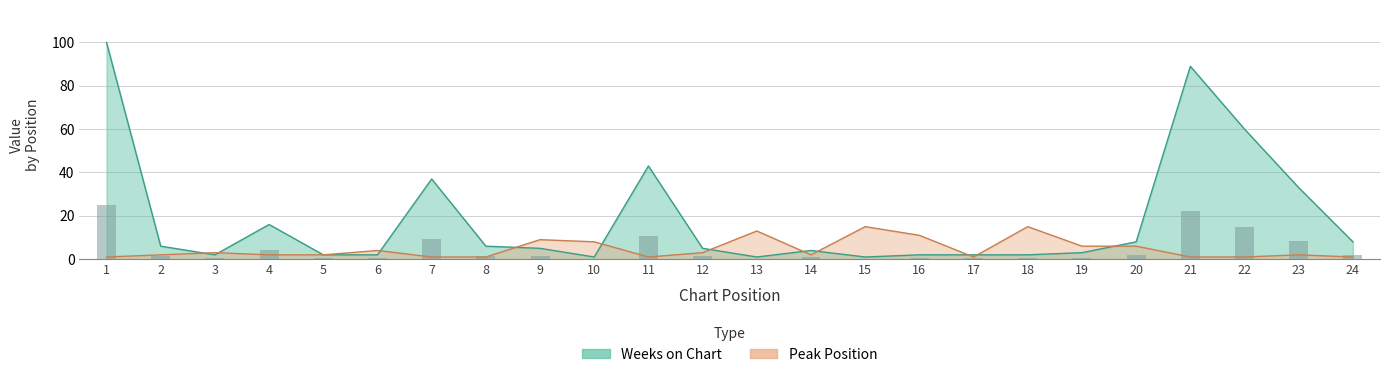

What is the total value across all series at 24?

9